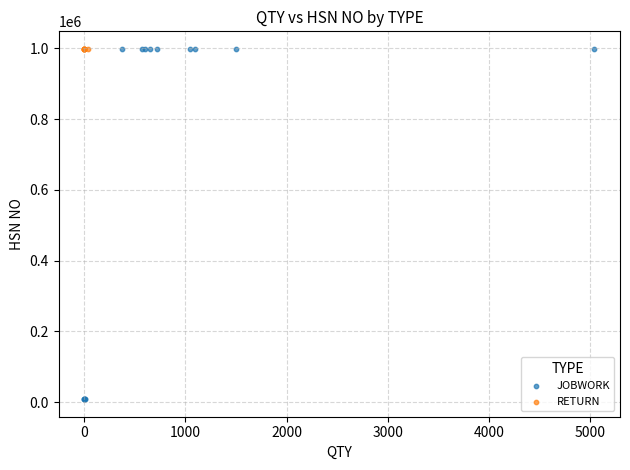

Which series reaches the minimum Y coordinate?

JOBWORK